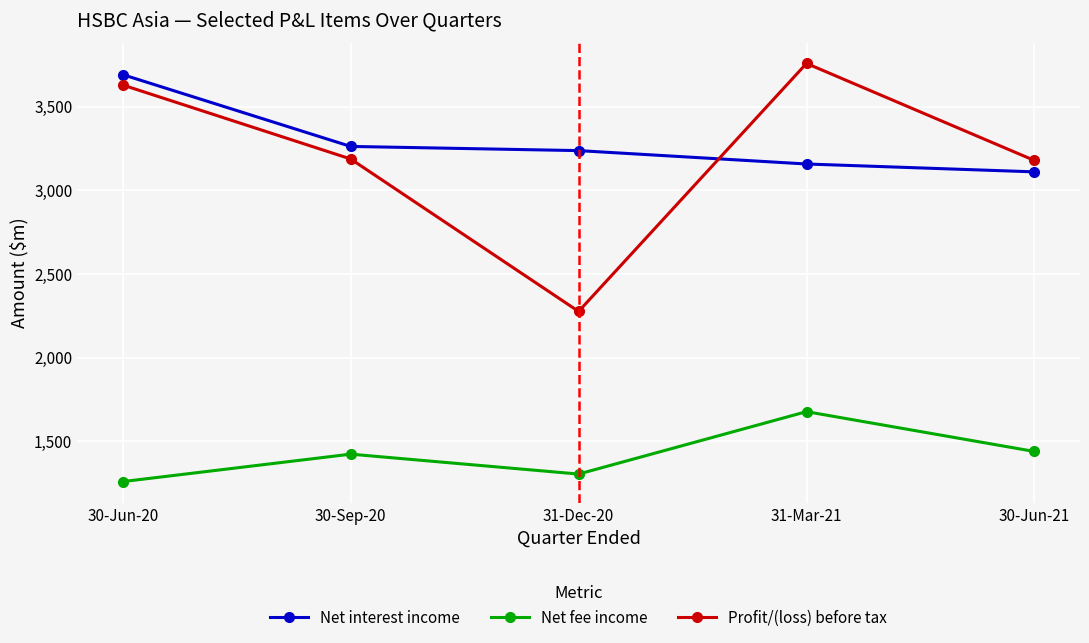

How many data points does each series have?

5